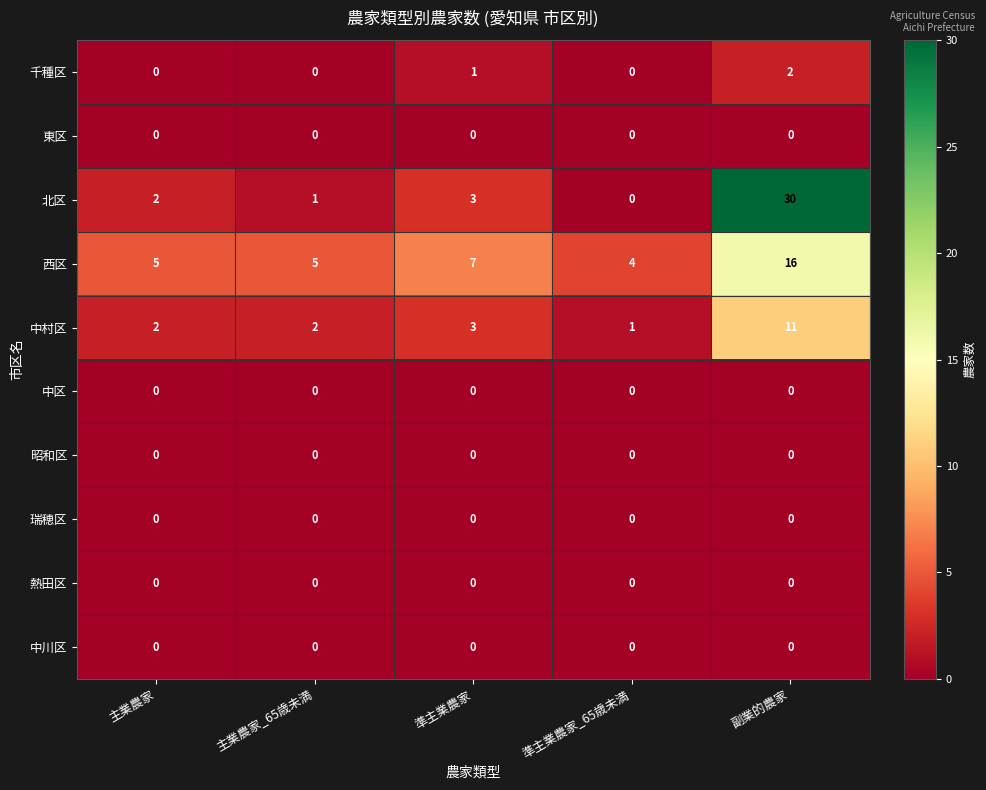

Which series has the largest range (max minus min)?

北区